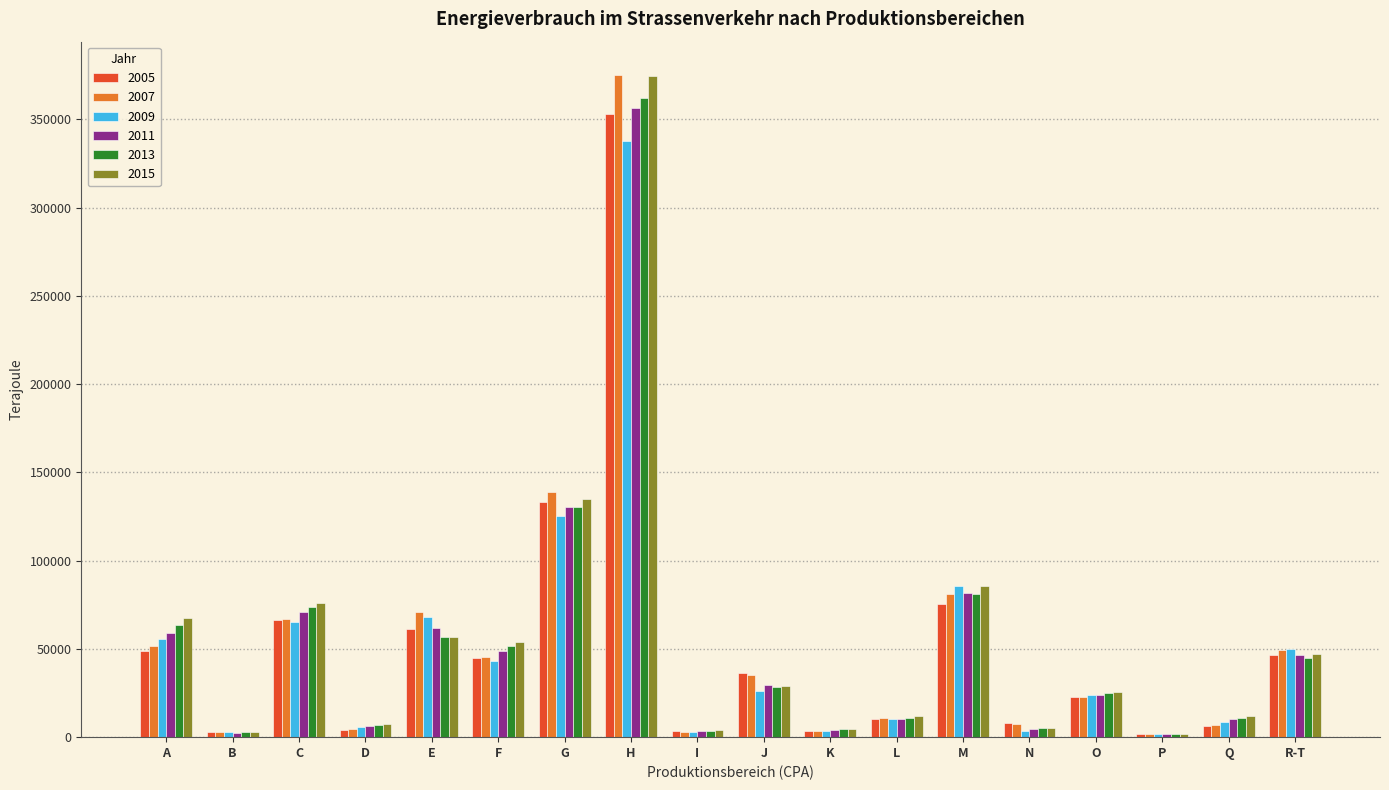

How many bars are there in total?

108